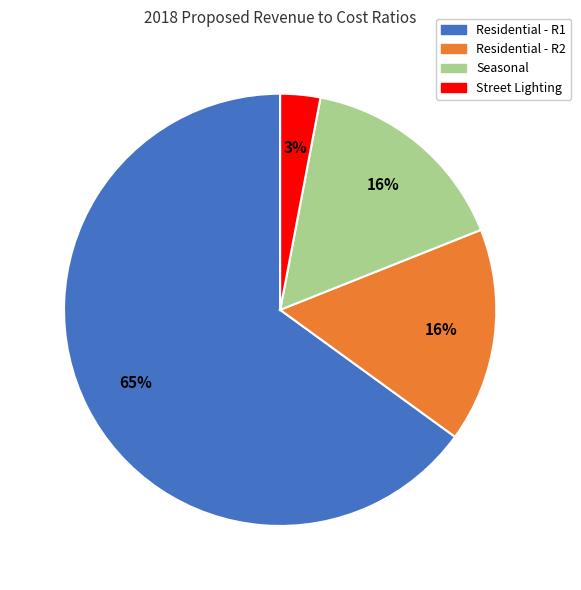

Between Residential - R1 and Seasonal, which is larger?

Residential - R1